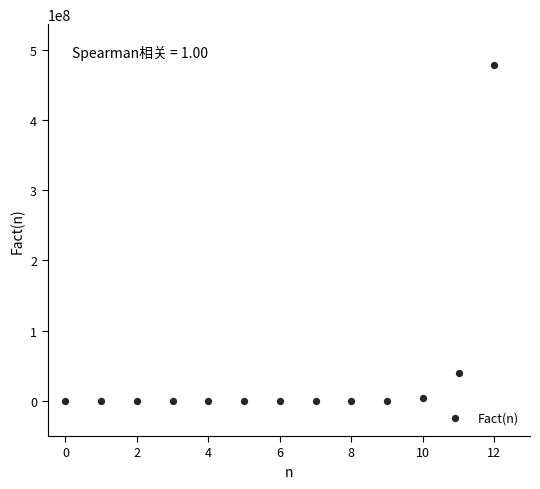

What Y value in the scatter plot is closest to 239500800?

39916800